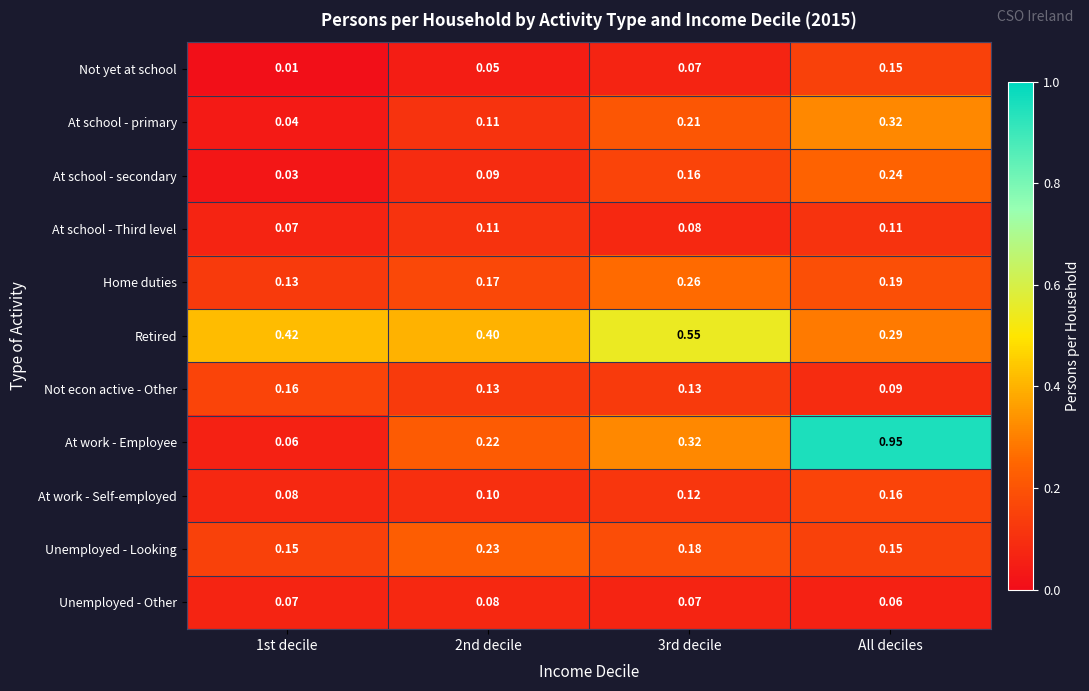

At which category is the sum across all series the highest?

All deciles